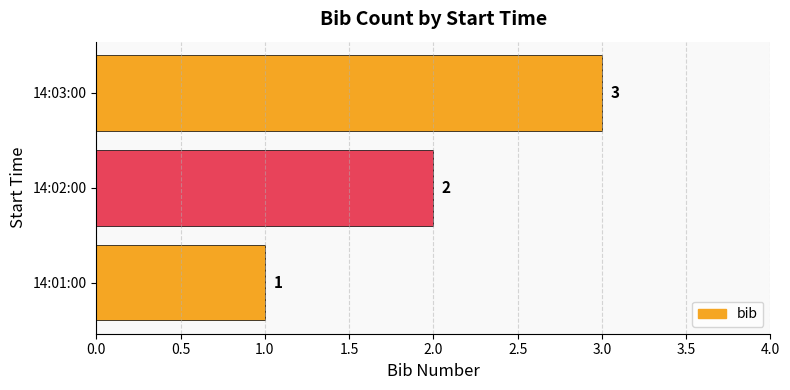

What is the sum of all values?

6